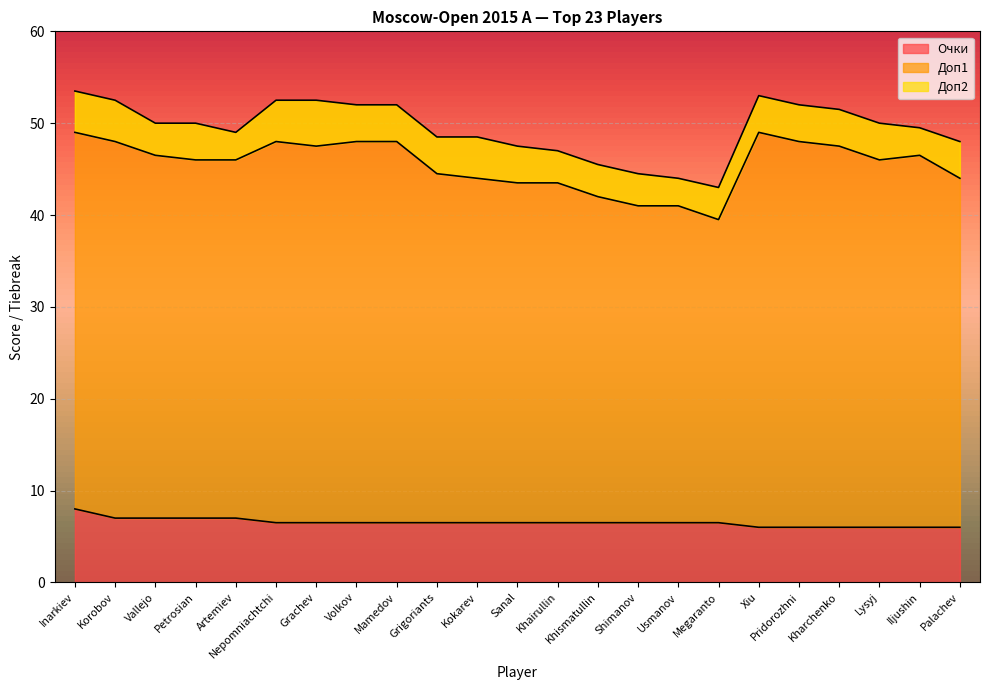

What is the label of the 7th point from the left?

Grachev